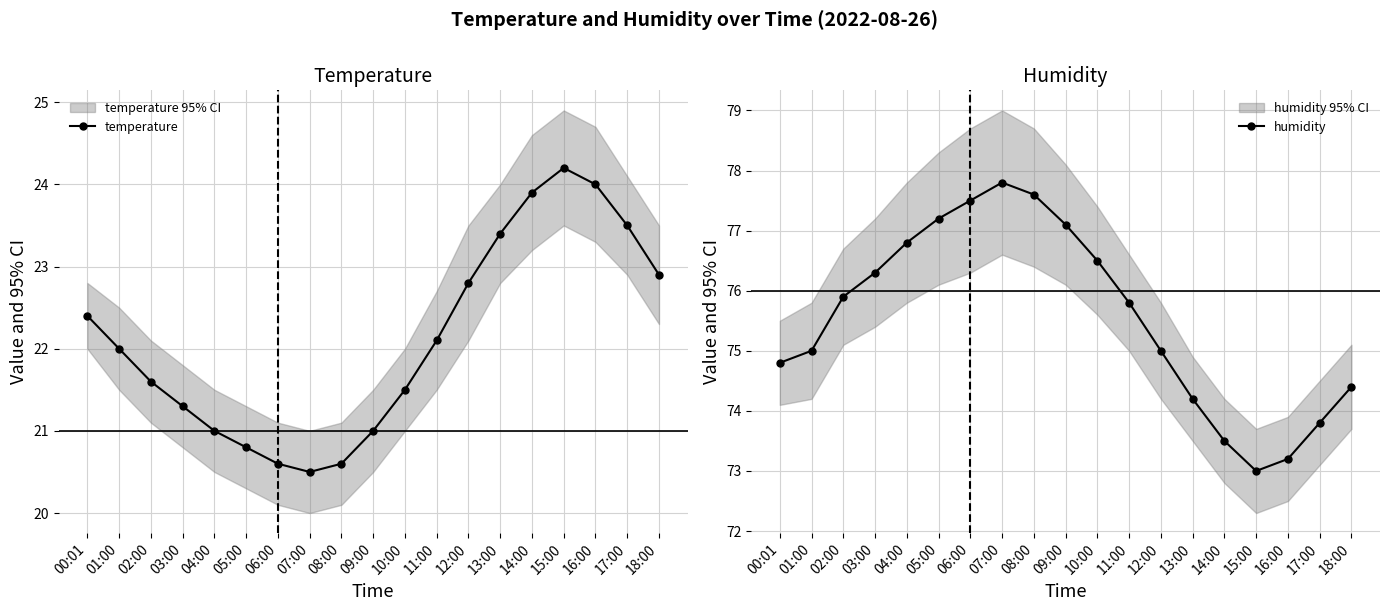

What is the sum of all humidity values?

1435.4